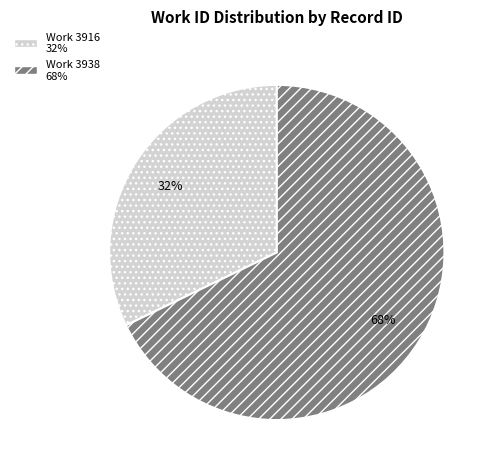

How many slices are in this pie chart?

2